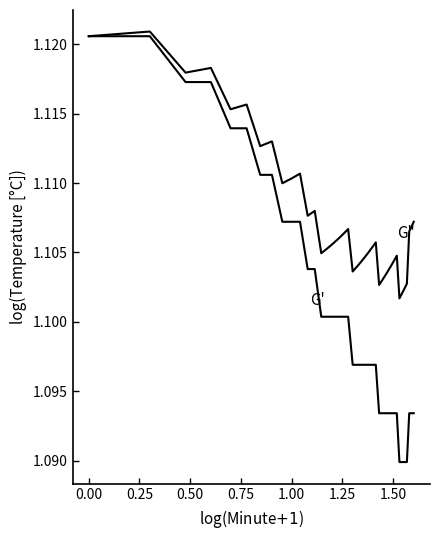

Does the chart display data point markers on the line(s)?

No